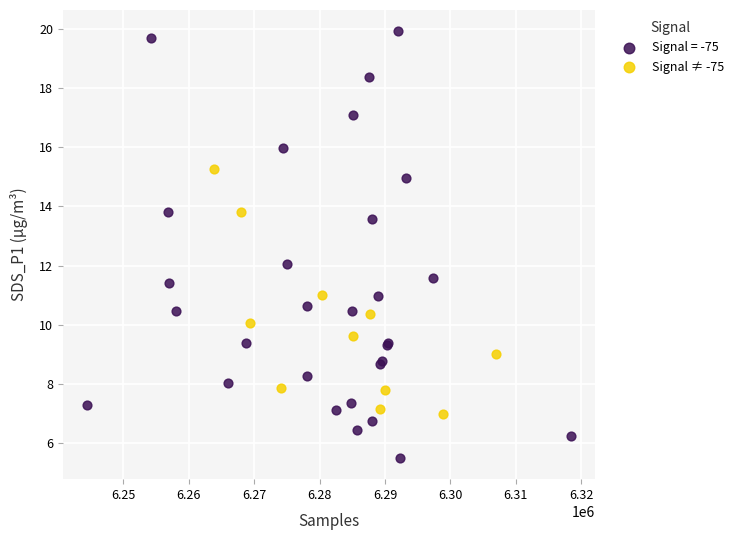

Which series reaches the maximum Y coordinate?

Signal = -75